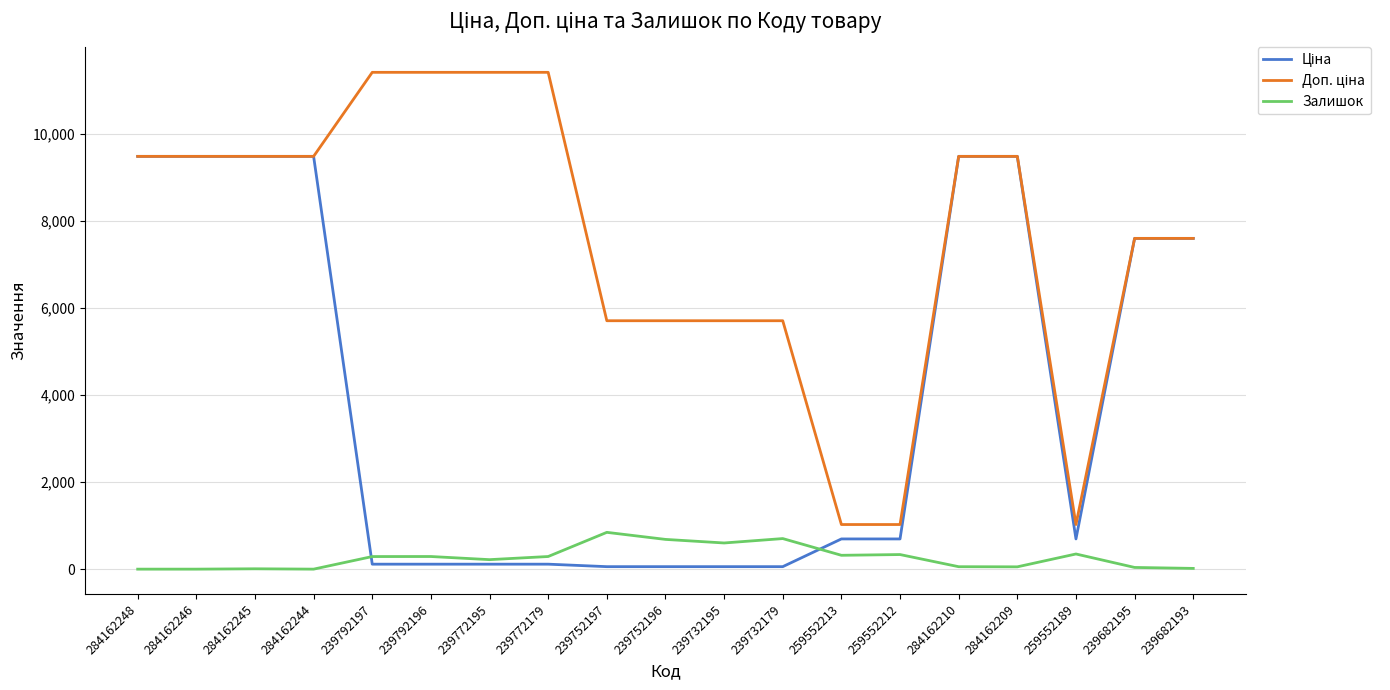

What position from the right is 284162209?

4